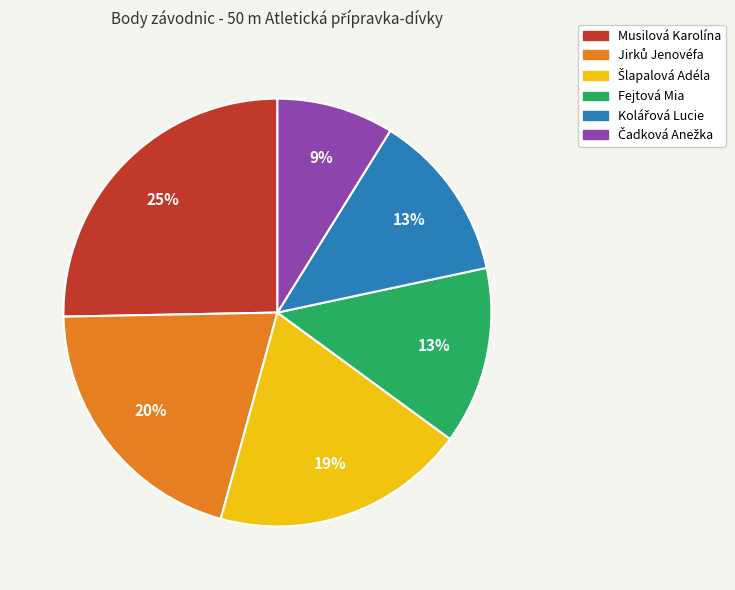

Is Fejtová Mia the majority of the pie?

No